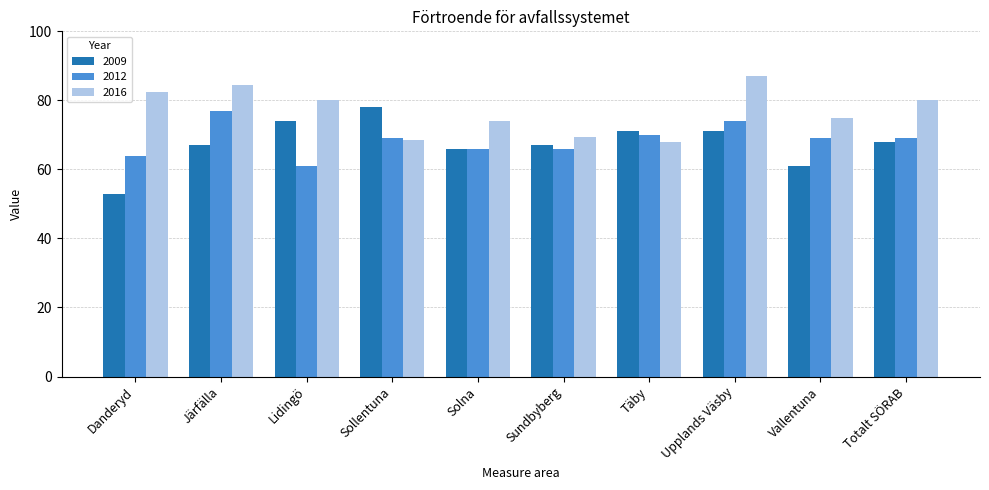

Is it true that 2009 equals 97.0 at Täby?

False